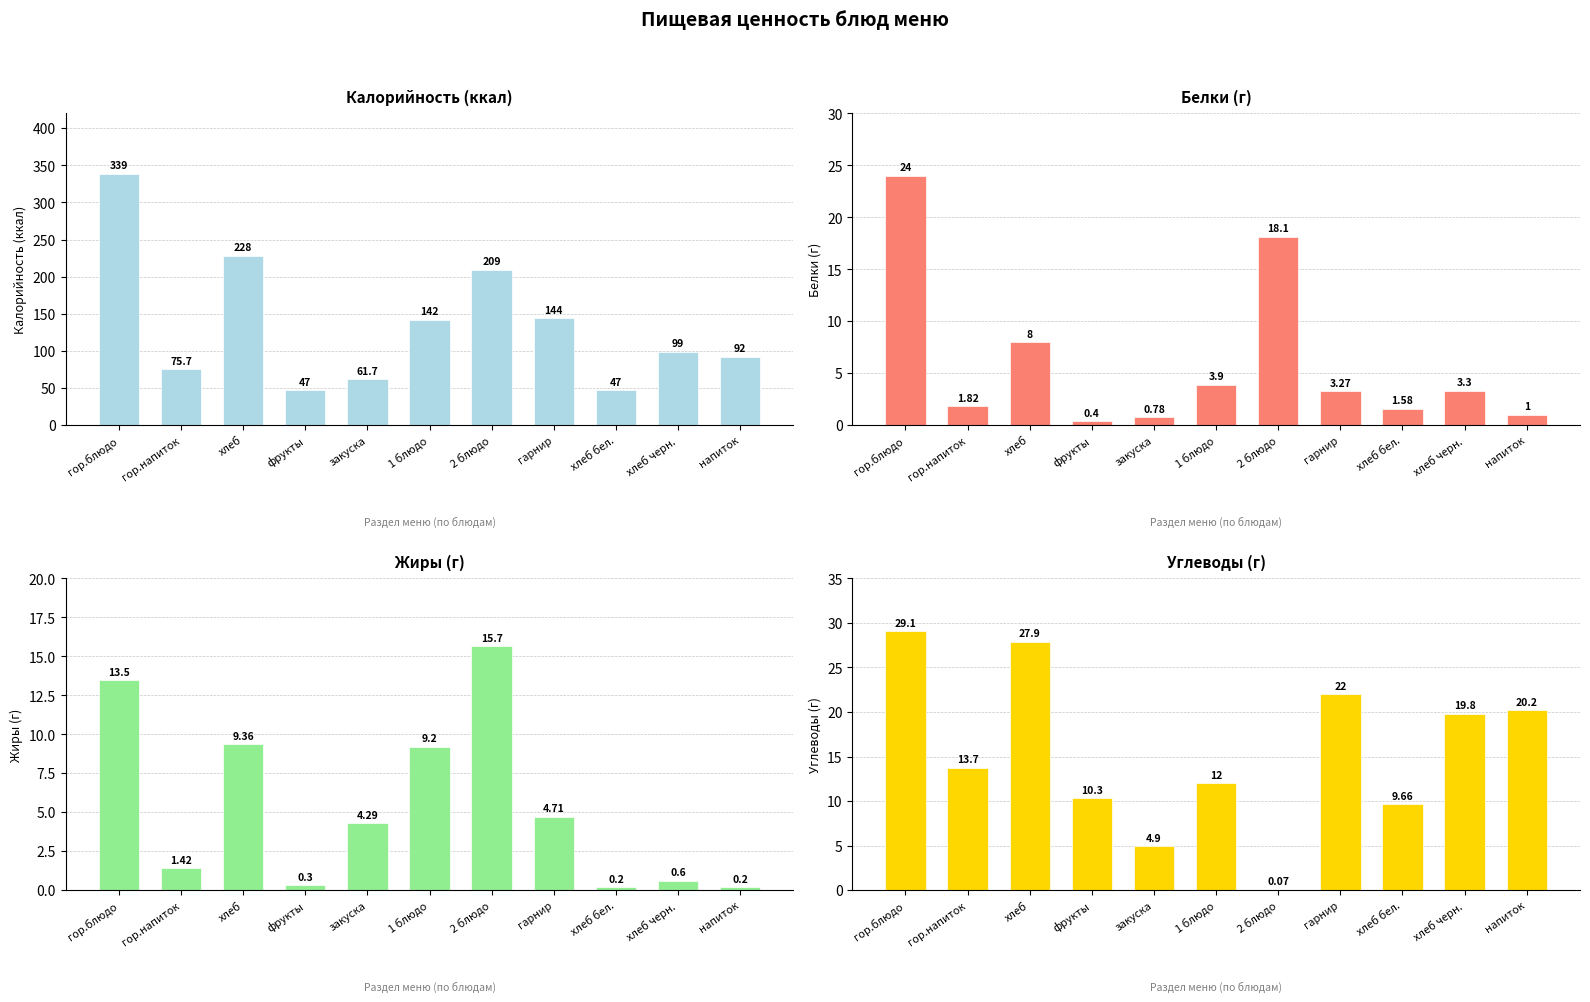

How many values in the Калорийность series exceed 99?

5